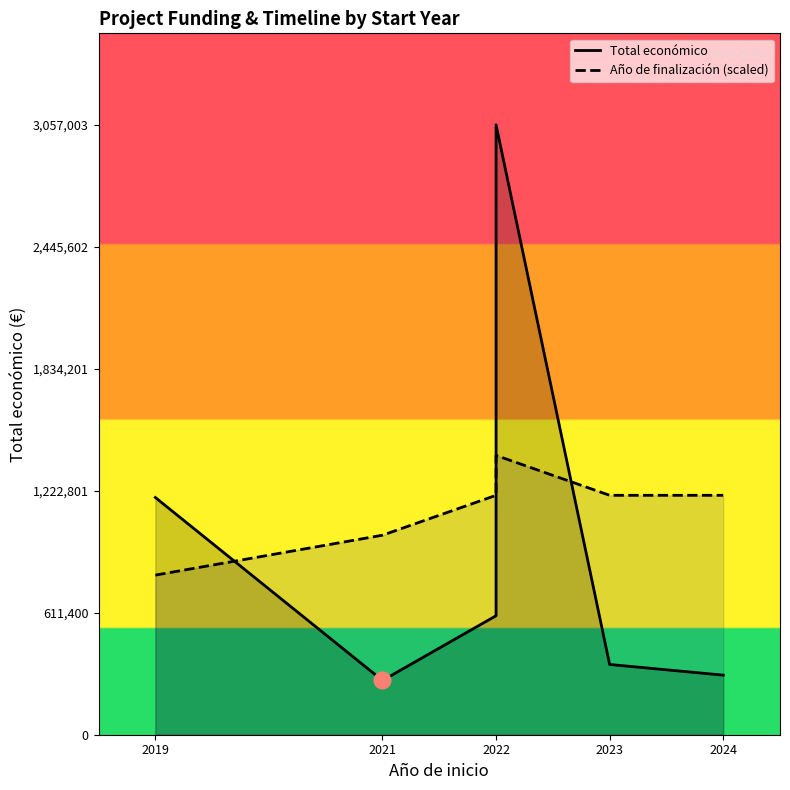

What is the lowest value of the Año de finalización (scaled) series?

800000